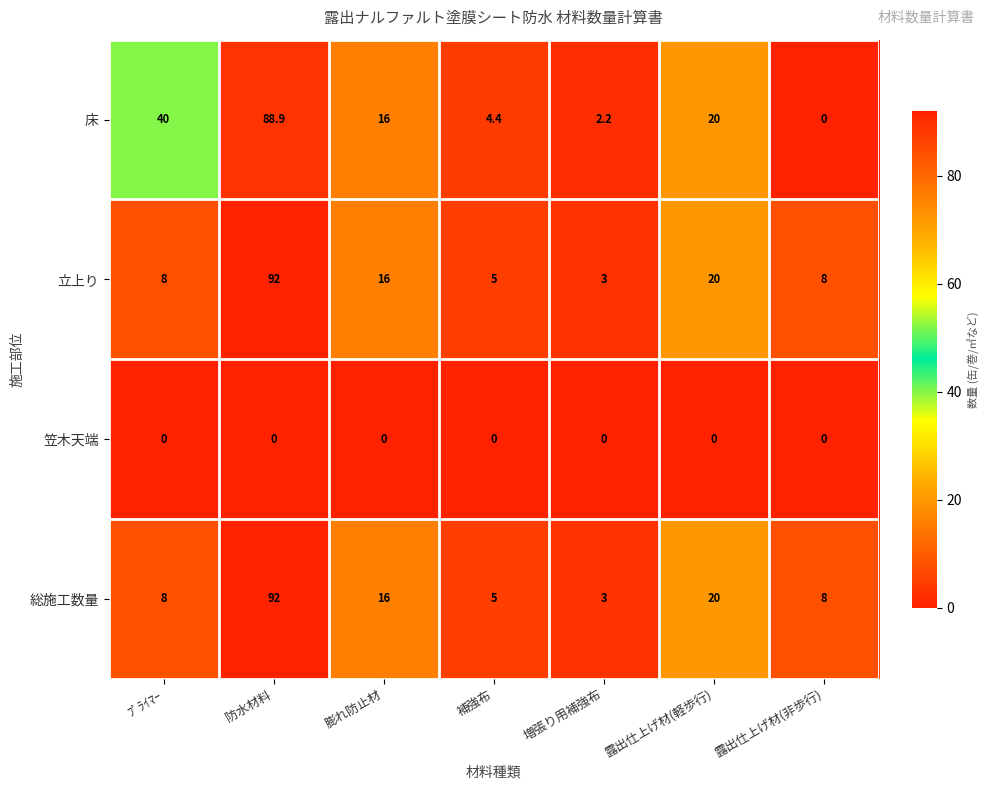

At which category is the sum across all series the highest?

防水材料